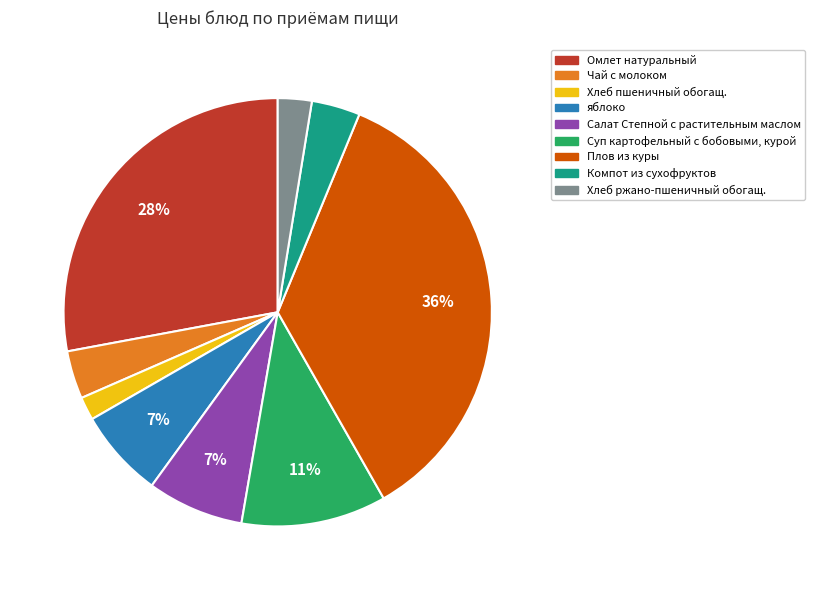

Count the number of slices in the pie.

9